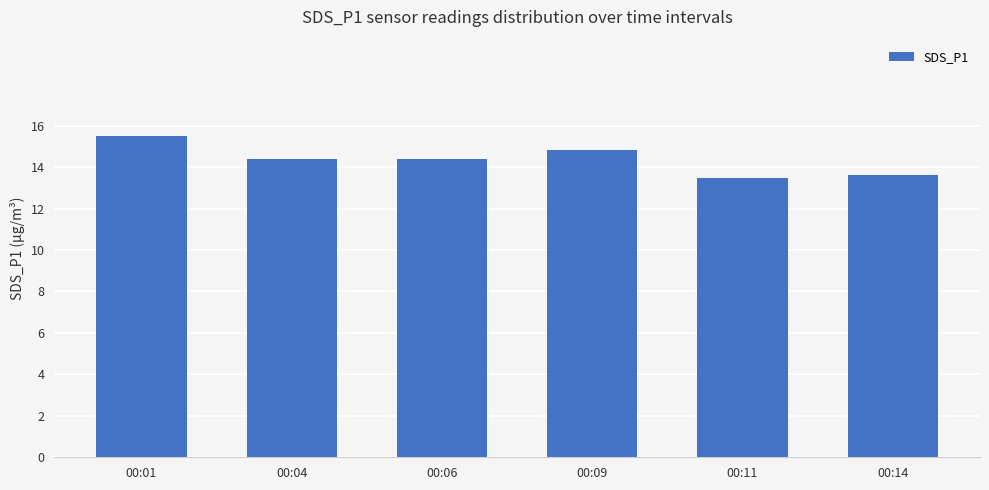

What value does the data have at 00:09?

14.8